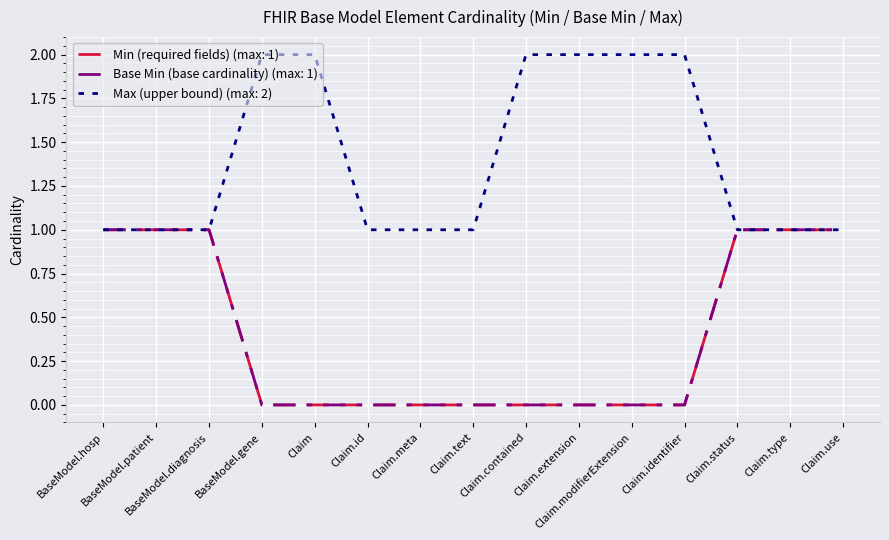

Does the chart display data point markers on the line(s)?

No